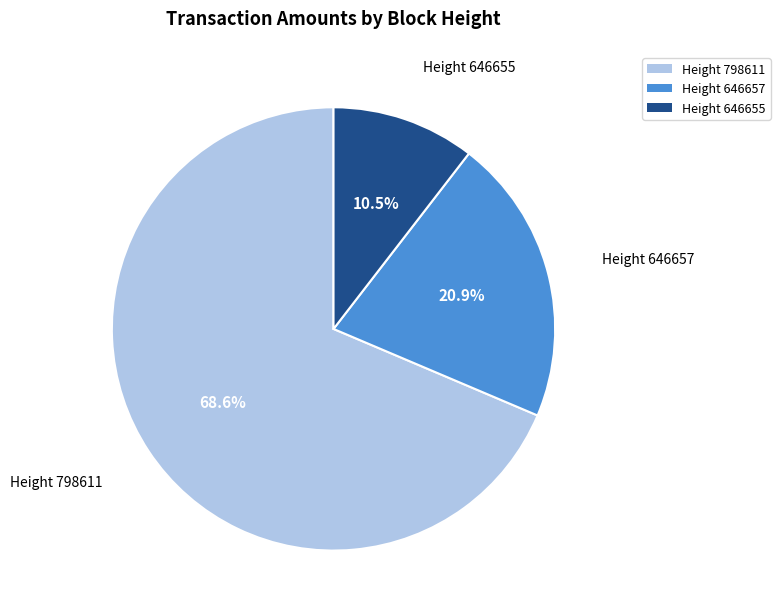

Is there a majority slice in this chart?

Yes